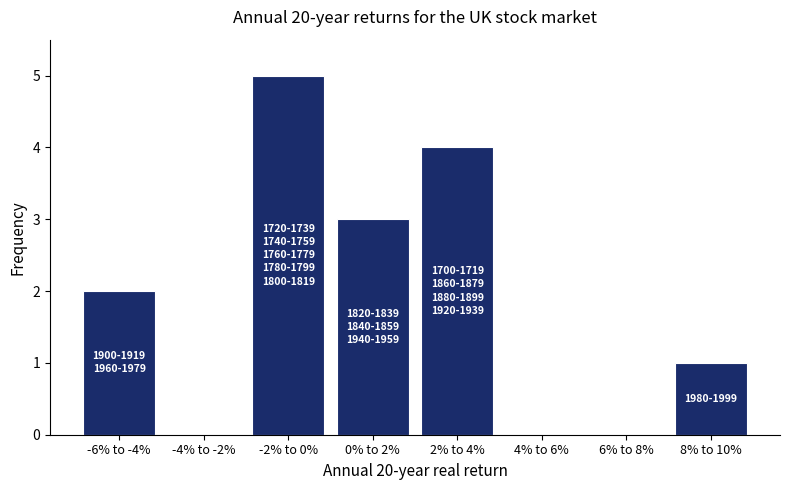

Reading left to right, extract all data points from this chart.

-6% to -4%=2	-4% to -2%=0	-2% to 0%=5	0% to 2%=3	2% to 4%=4	4% to 6%=0	6% to 8%=0	8% to 10%=1